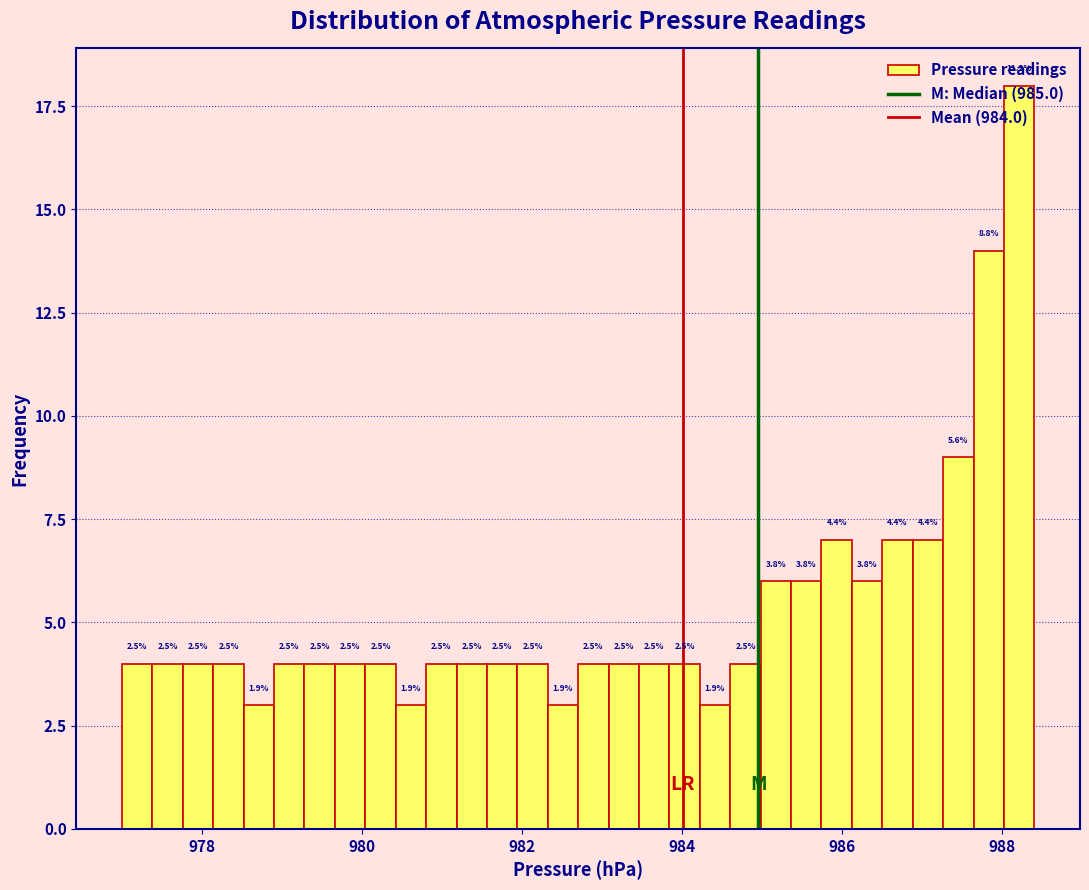

Read against the x-axis, roughly where is the centre of the tallest bar?

988.2